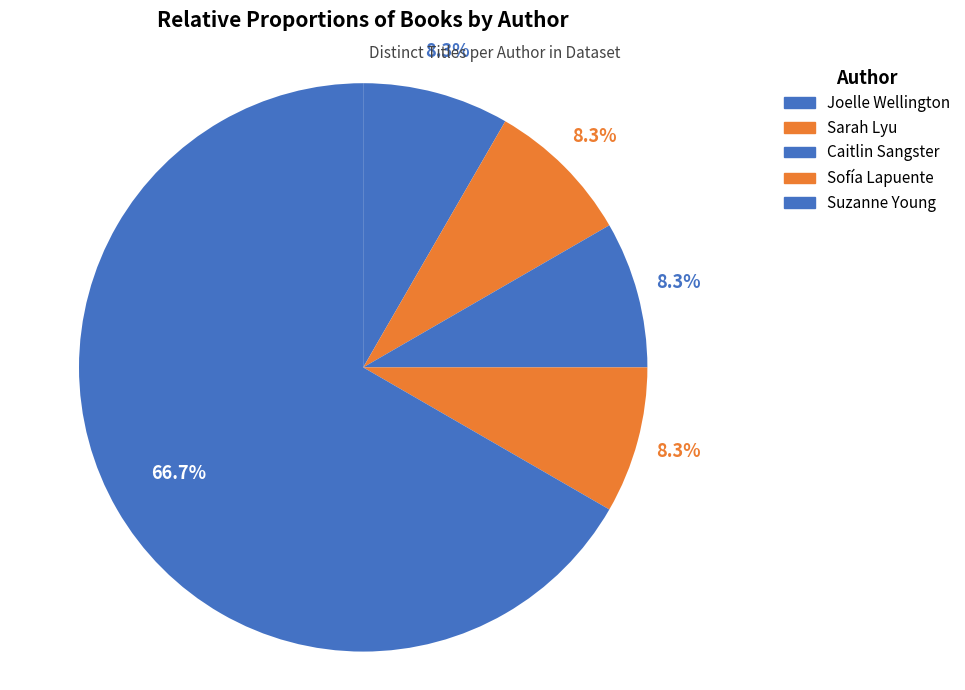

How many slices are in this pie chart?

5